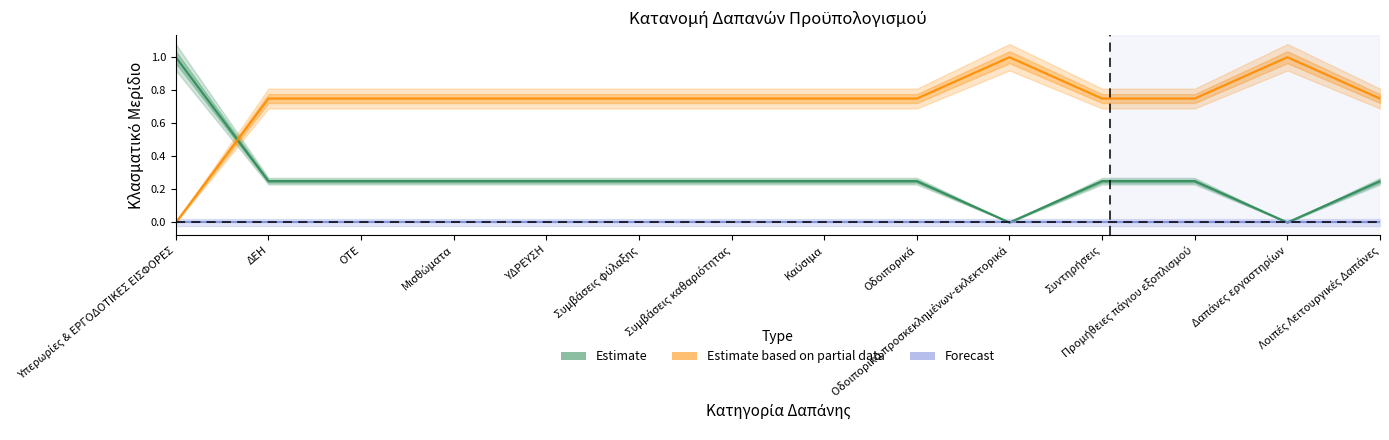

What is the total value across all series at Προμήθειες πάγιου εξοπλισμού?

1.0